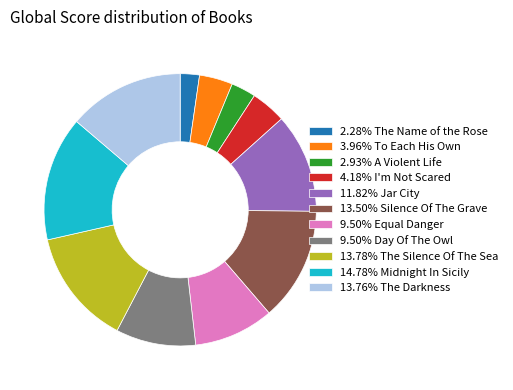

How many slices are in this pie chart?

11